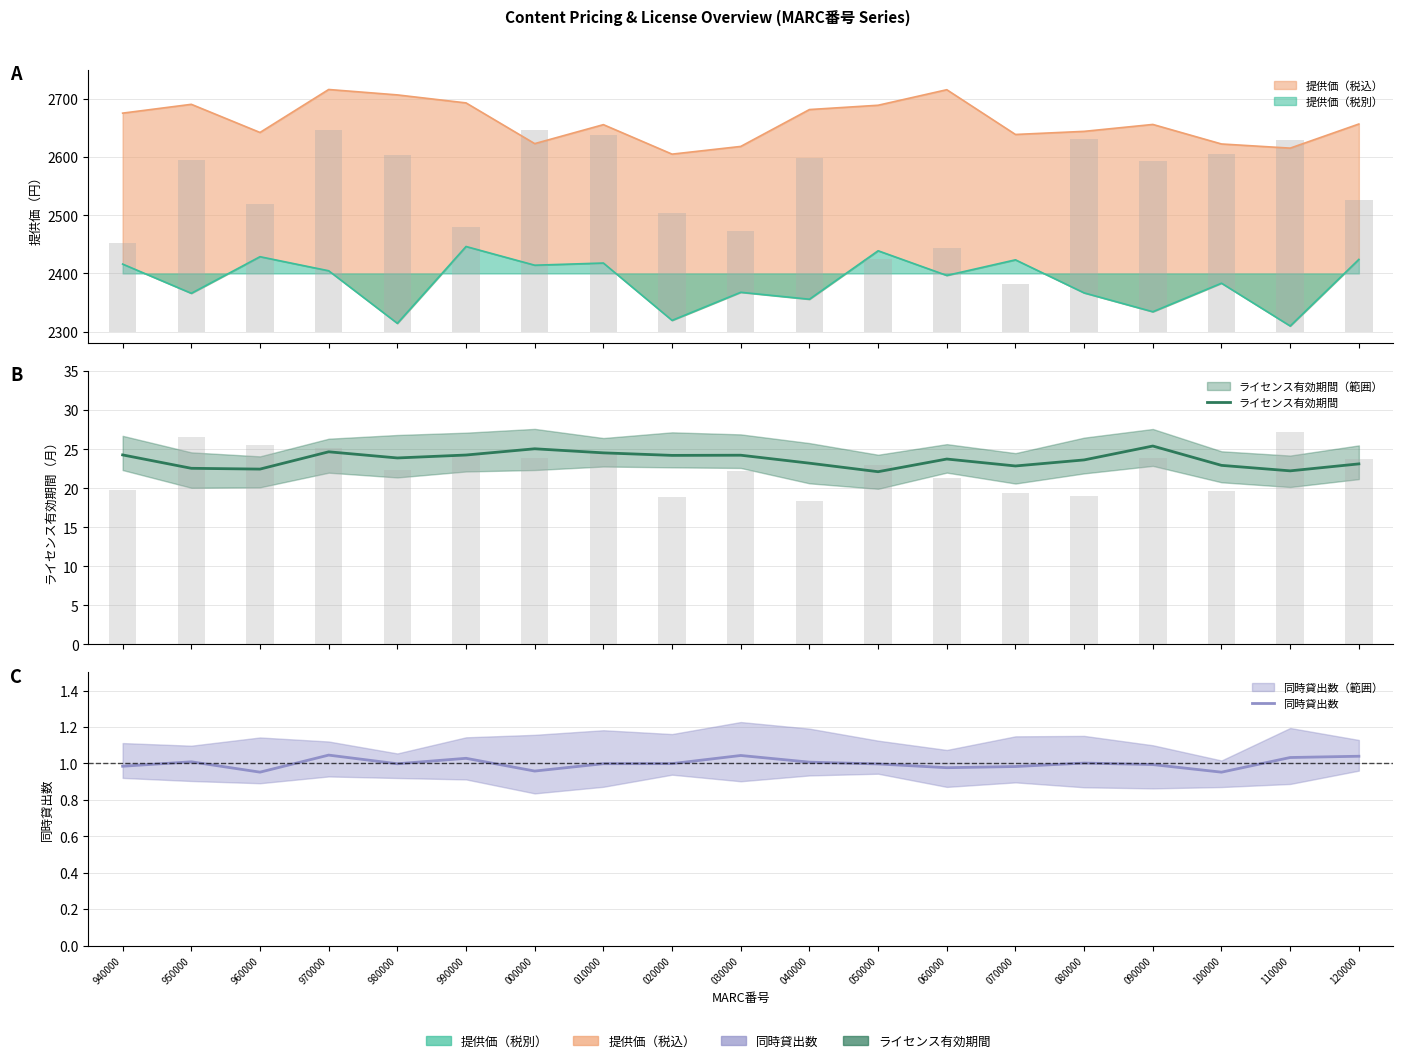

What position from the right is 060000?

7